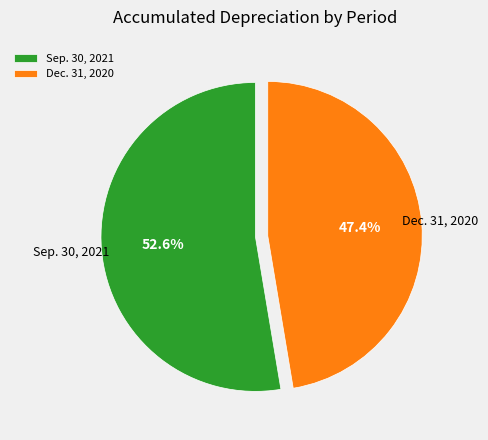

How many slices are in this pie chart?

2